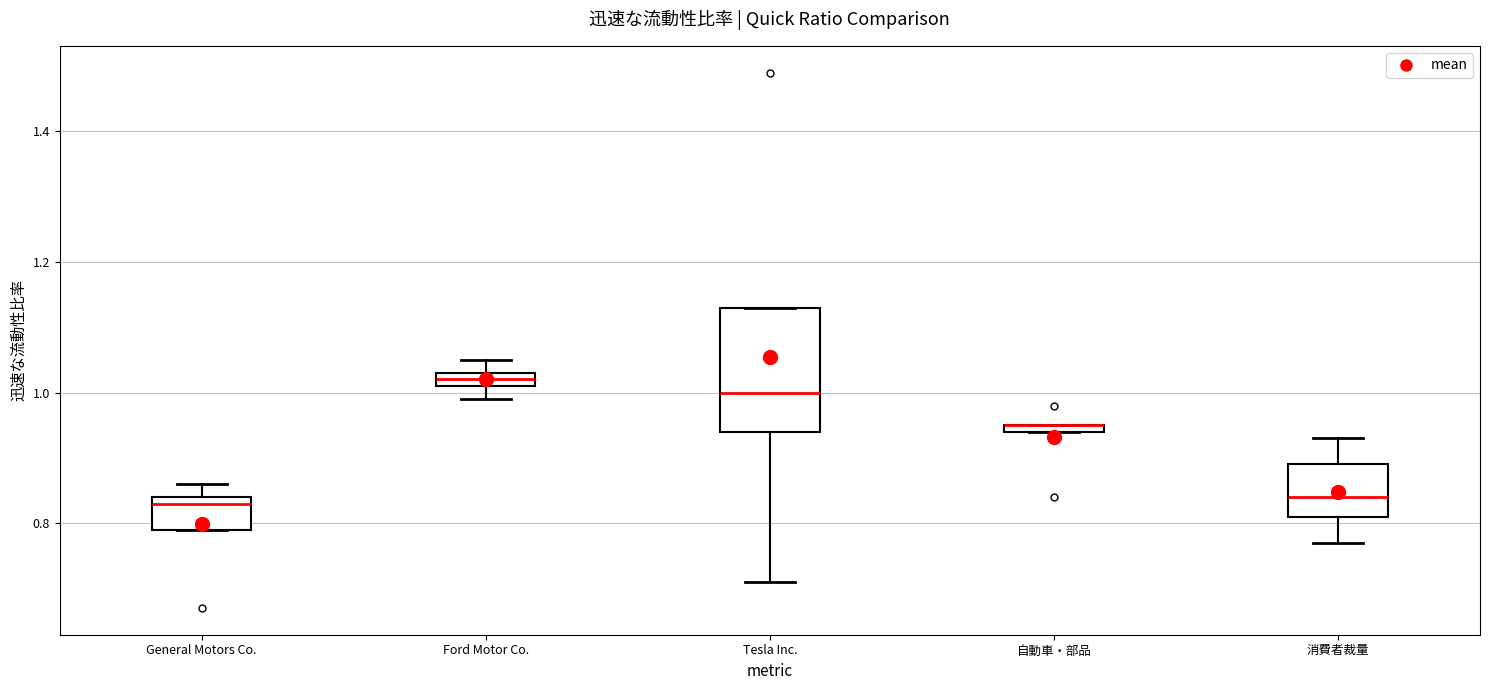

Which box is the tallest, from its lower edge to its upper edge?

Tesla Inc.